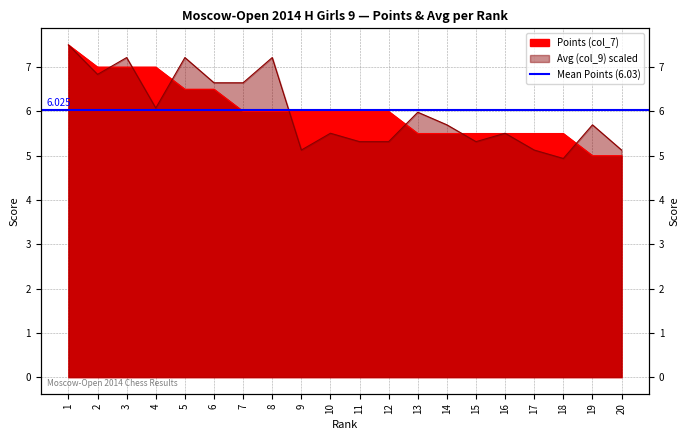

What is the value of the Points (col_7) point at the 2nd from the left?

7.0